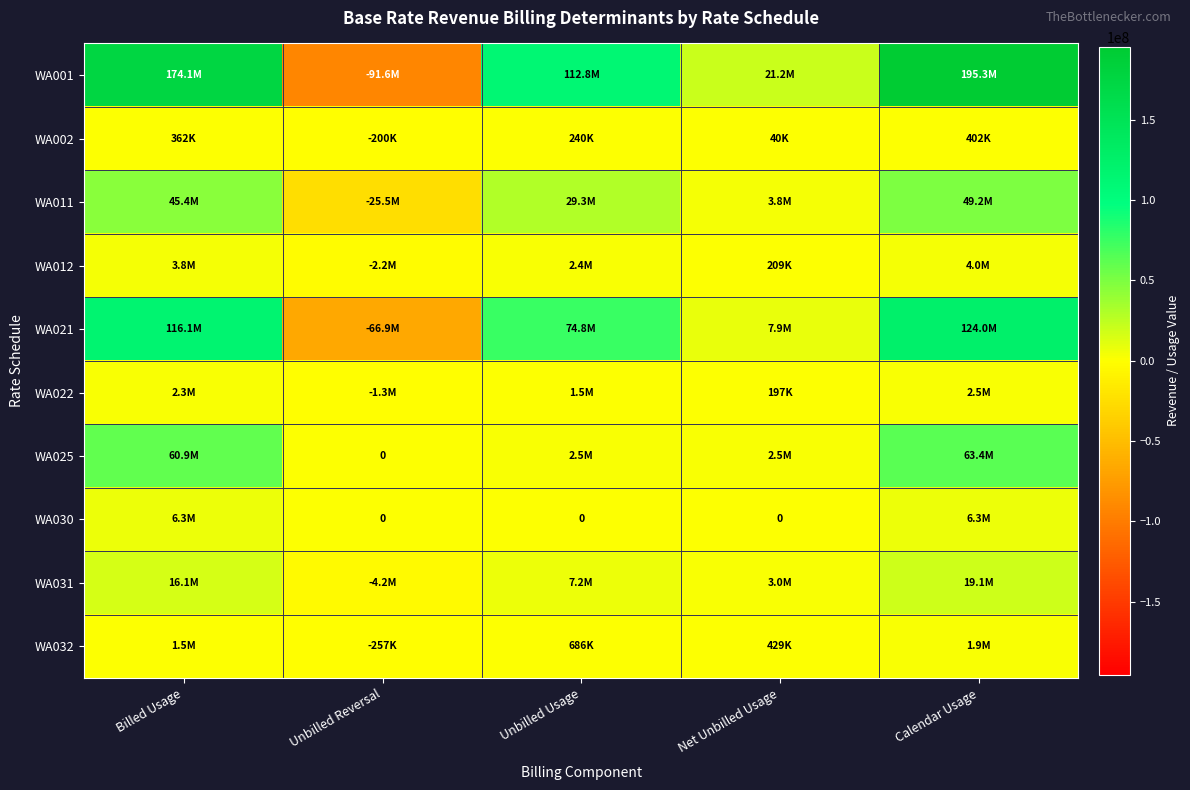

What is the sum of all WA030 values?

12597880